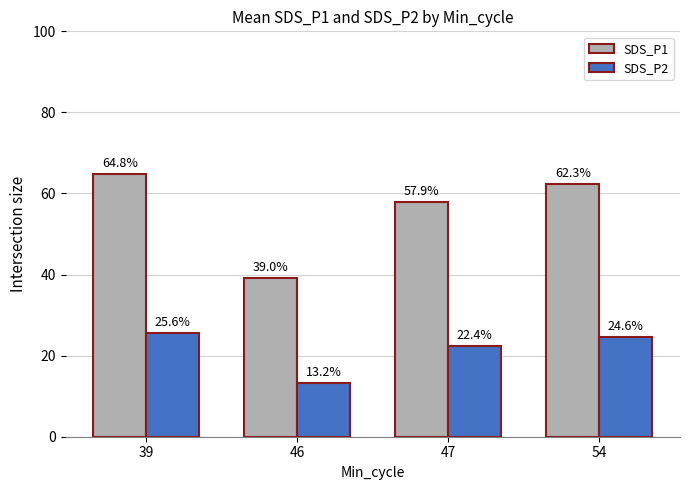

At 39, list the series in order from smallest to largest.

SDS_P2, SDS_P1